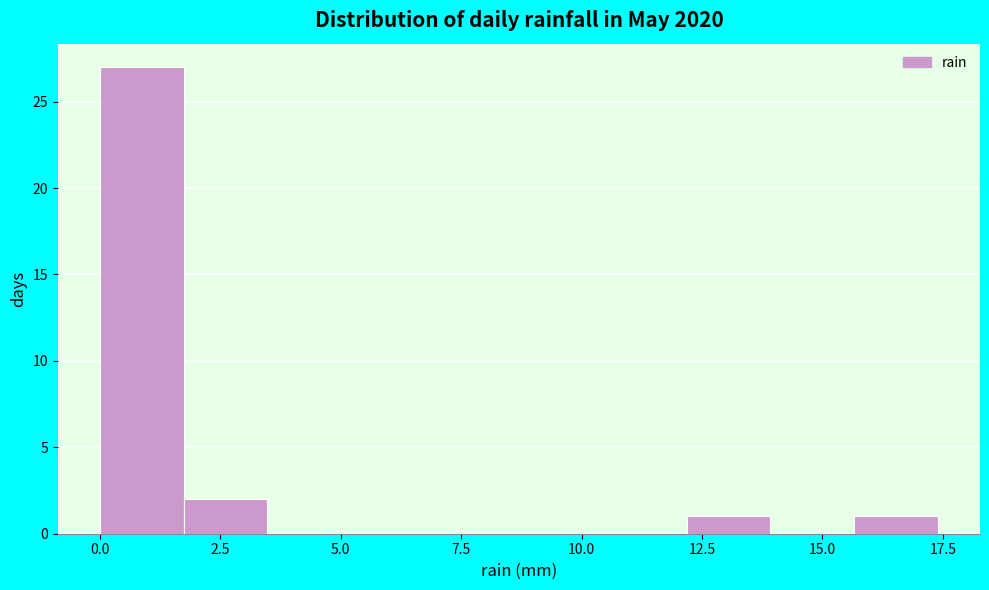

Around what value on the x-axis is the tallest bar? Give the approximate position of its centre, as read against the axis.

1.0